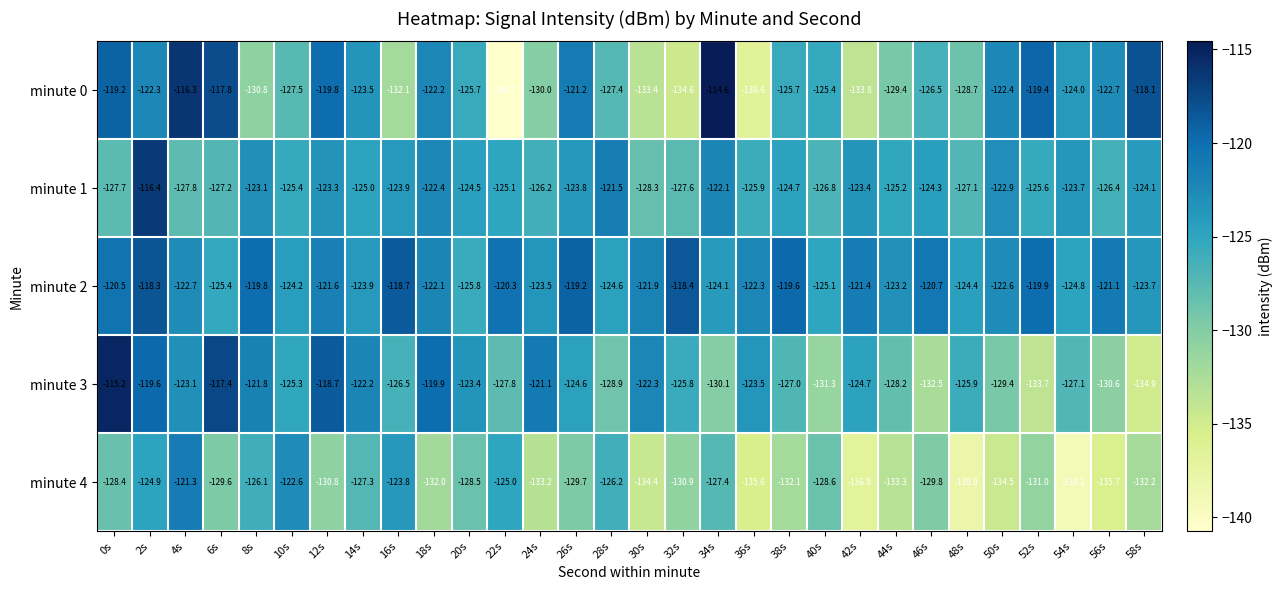

What is the difference between the maximum and second lowest values in the minute 1 series?

11.4